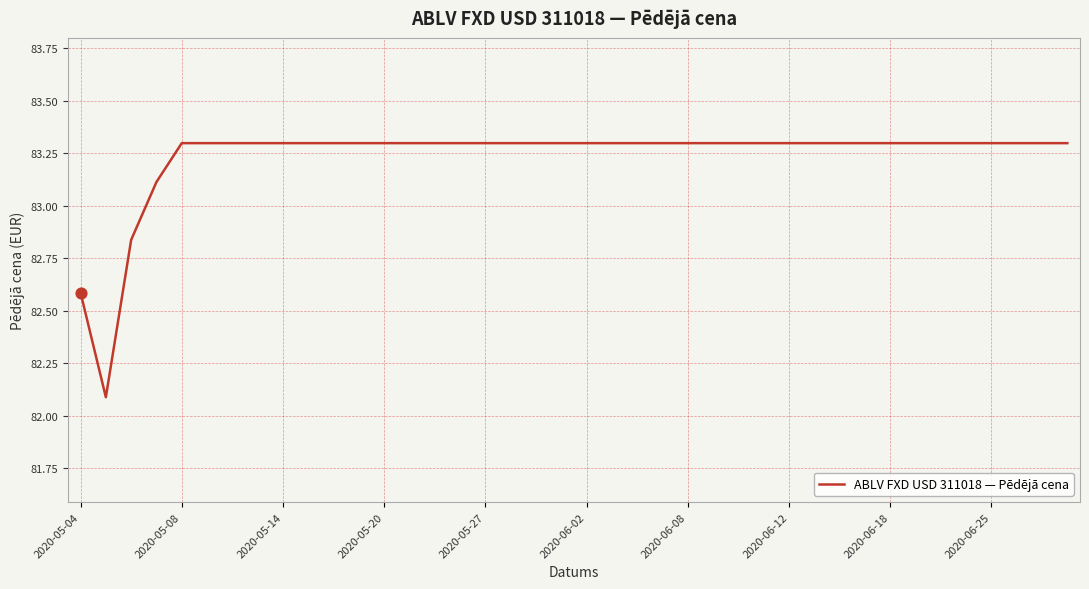

What is the smallest value displayed?

82.1